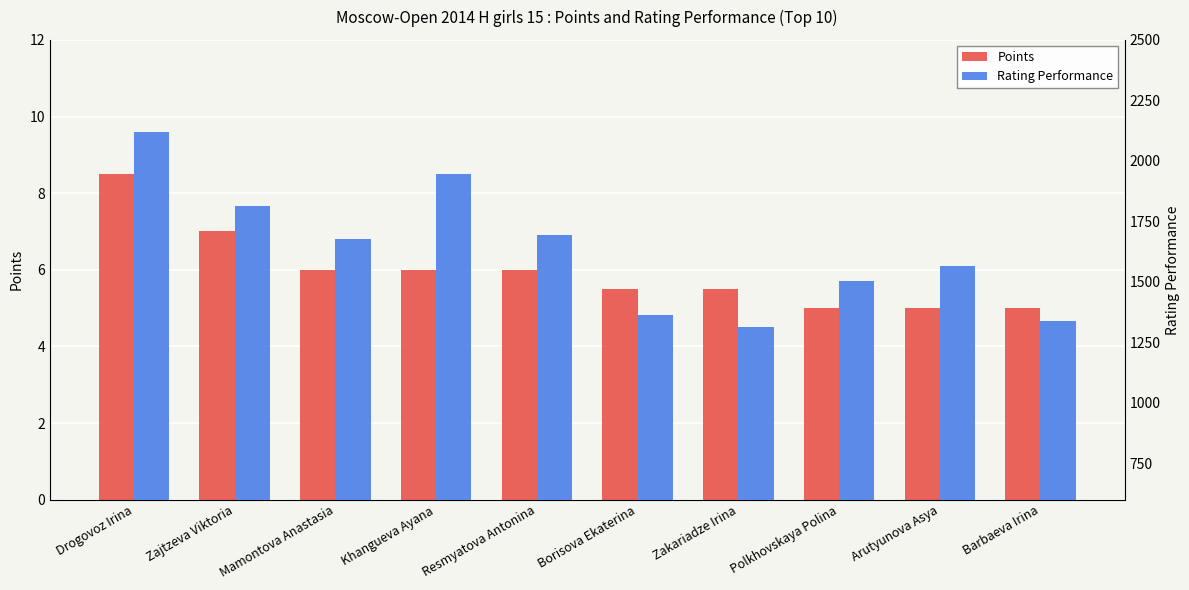

At how many categories does at least one series exceed 153?

10